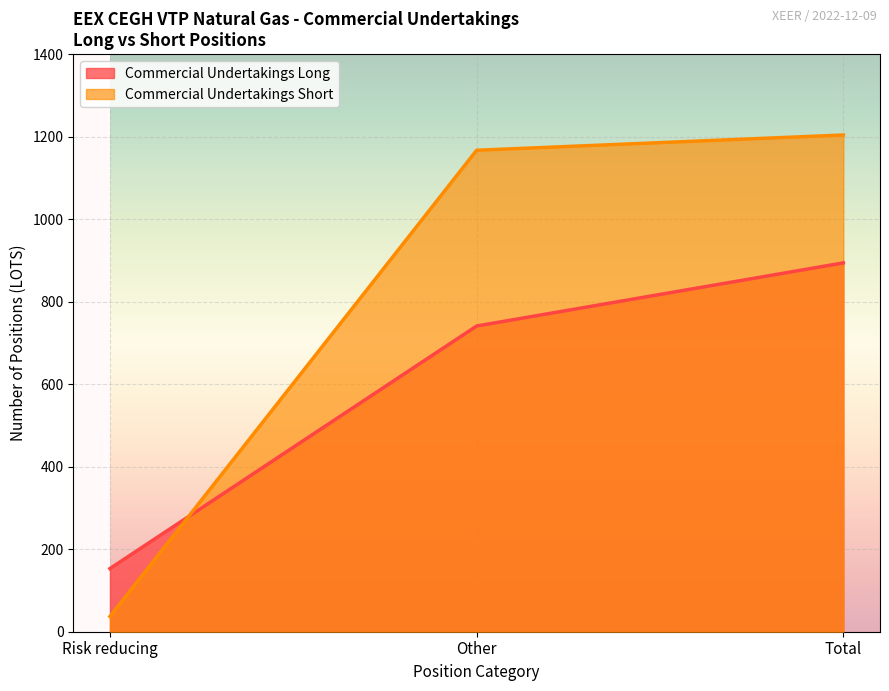

What value does the Commercial Undertakings Long series have at Other?

741